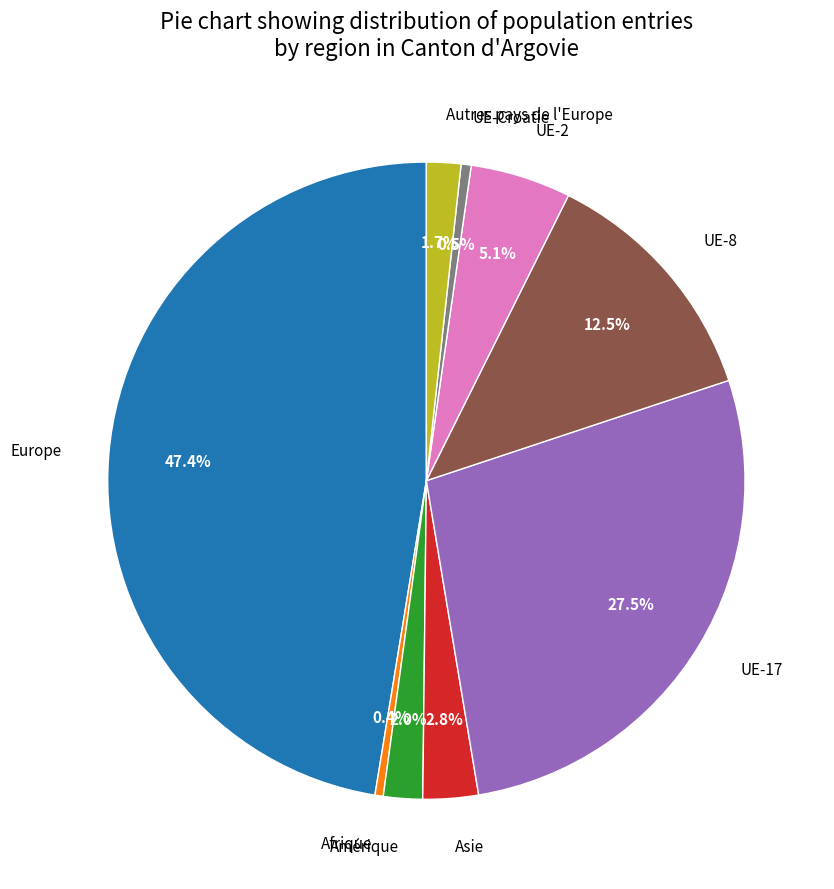

What percentage is the Amérique slice, to the nearest percent?

2%